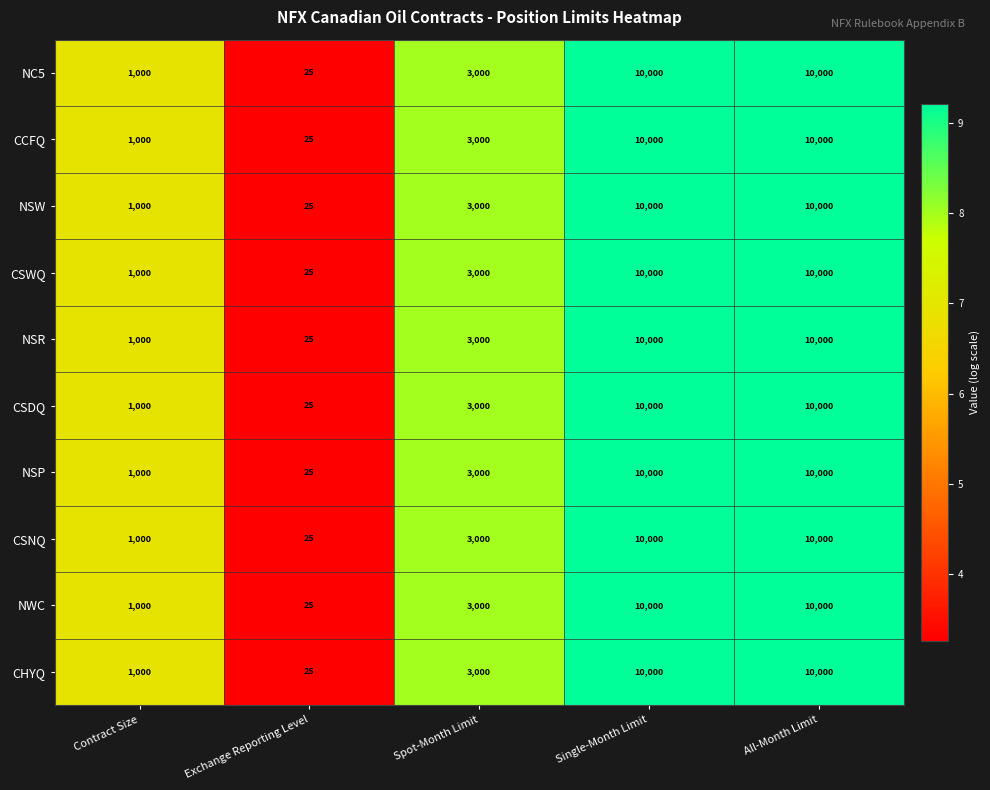

Read the CCFQ value at Exchange Reporting Level.

25